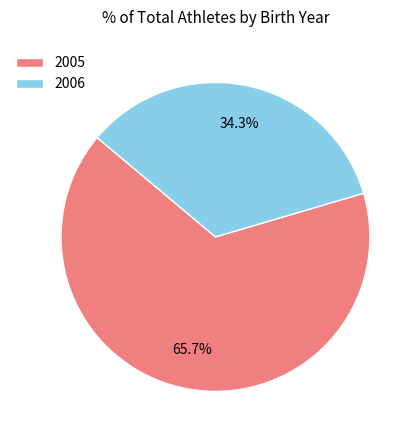

To the nearest percent, what is the difference between the 2006 and 2005 slice percentages?

31%